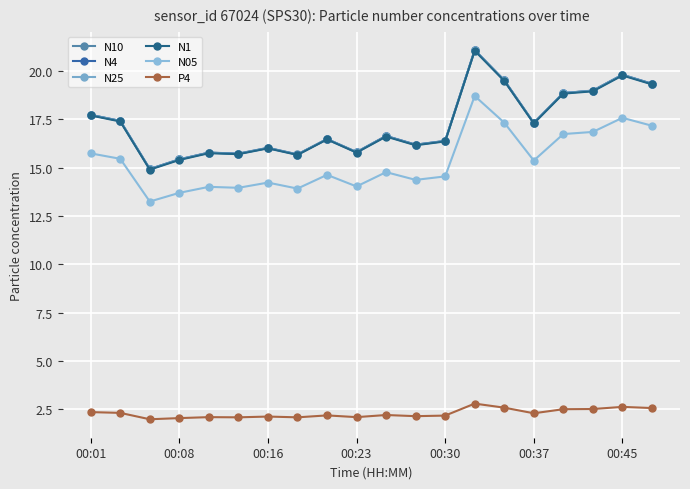

How many distinct data groups are displayed?

6